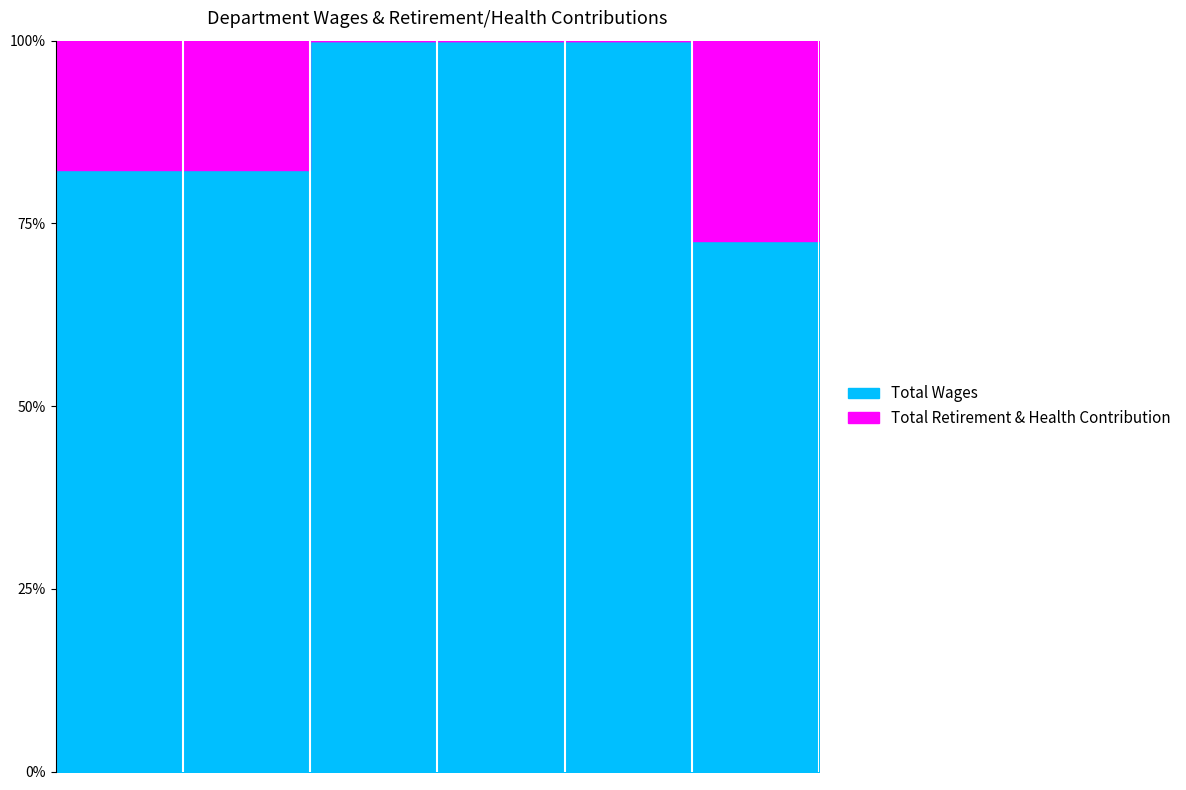

Count the Total Retirement & Health Contribution values in the range 0 to 131671.

3